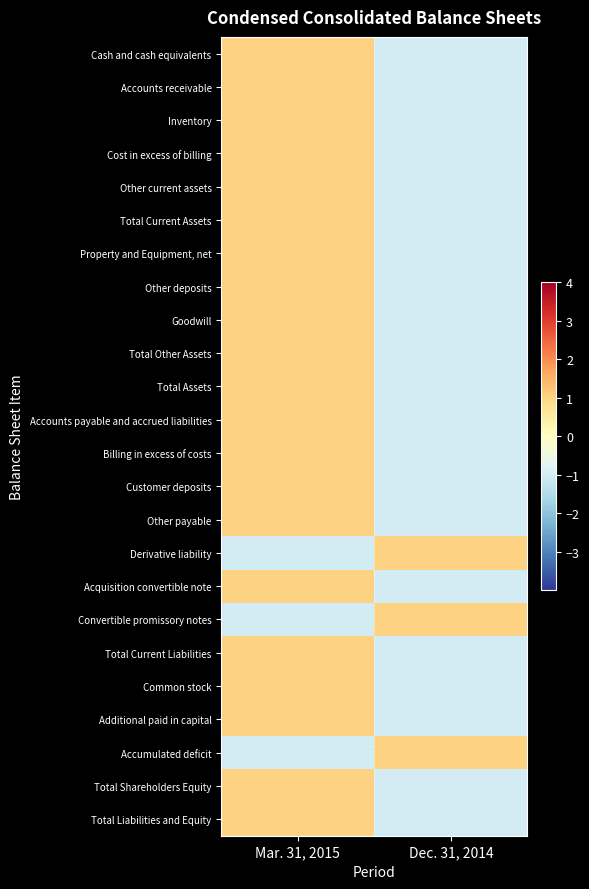

Reading left to right, extract all data points from this chart.

Cash and cash equivalents: Mar. 31, 2015=1	Dec. 31, 2014=-1
Accounts receivable: Mar. 31, 2015=1	Dec. 31, 2014=-1
Inventory: Mar. 31, 2015=1	Dec. 31, 2014=-1
Cost in excess of billing: Mar. 31, 2015=1	Dec. 31, 2014=-1
Other current assets: Mar. 31, 2015=1	Dec. 31, 2014=-1
Total Current Assets: Mar. 31, 2015=1	Dec. 31, 2014=-1
Property and Equipment, net: Mar. 31, 2015=1	Dec. 31, 2014=-1
Other deposits: Mar. 31, 2015=1	Dec. 31, 2014=-1
Goodwill: Mar. 31, 2015=1	Dec. 31, 2014=-1
Total Other Assets: Mar. 31, 2015=1	Dec. 31, 2014=-1
Total Assets: Mar. 31, 2015=1	Dec. 31, 2014=-1
Accounts payable and accrued liabilities: Mar. 31, 2015=1	Dec. 31, 2014=-1
Billing in excess of costs: Mar. 31, 2015=1	Dec. 31, 2014=-1
Customer deposits: Mar. 31, 2015=1	Dec. 31, 2014=-1
Other payable: Mar. 31, 2015=1	Dec. 31, 2014=-1
Derivative liability: Mar. 31, 2015=-1	Dec. 31, 2014=1
Acquisition convertible note: Mar. 31, 2015=1	Dec. 31, 2014=-1
Convertible promissory notes: Mar. 31, 2015=-1	Dec. 31, 2014=1
Total Current Liabilities: Mar. 31, 2015=1	Dec. 31, 2014=-1
Common stock: Mar. 31, 2015=1	Dec. 31, 2014=-1
Additional paid in capital: Mar. 31, 2015=1	Dec. 31, 2014=-1
Accumulated deficit: Mar. 31, 2015=-1	Dec. 31, 2014=1
Total Shareholders Equity: Mar. 31, 2015=1	Dec. 31, 2014=-1
Total Liabilities and Equity: Mar. 31, 2015=1	Dec. 31, 2014=-1